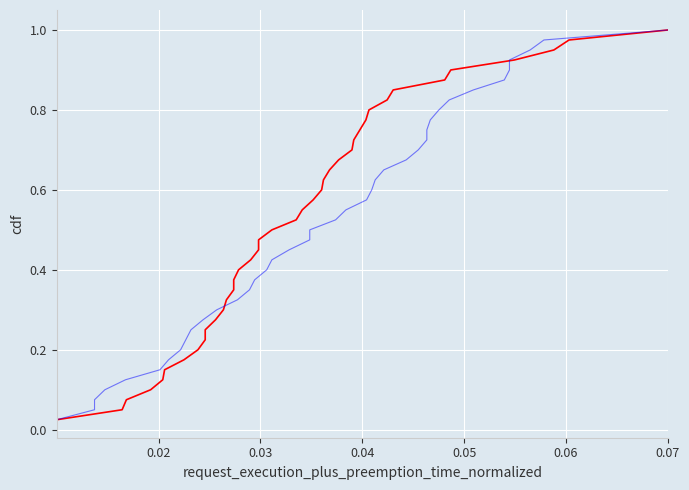

The value of P1 at 10 is 0.2. True or false?

False